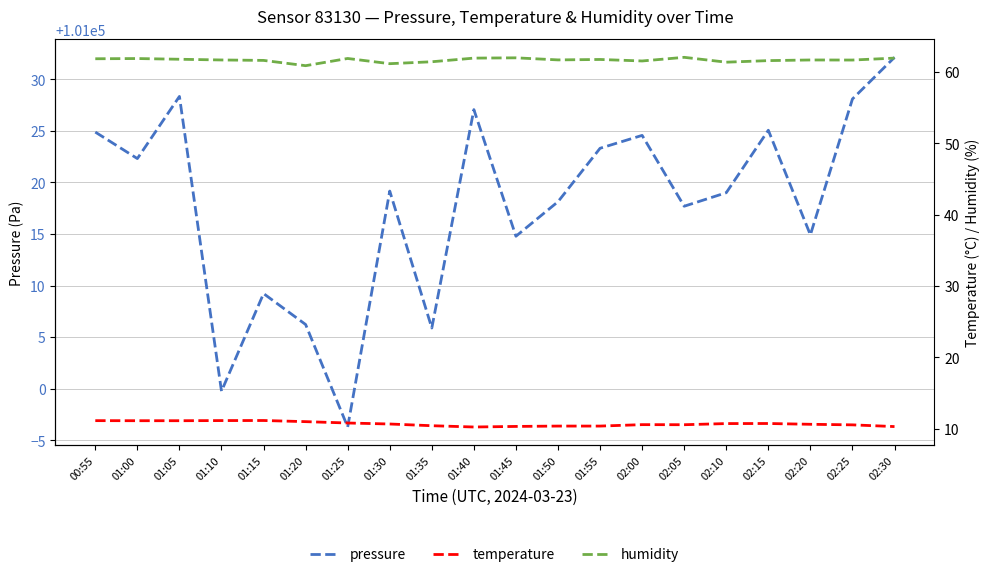

True or false: temperature and pressure cross at least once.

False